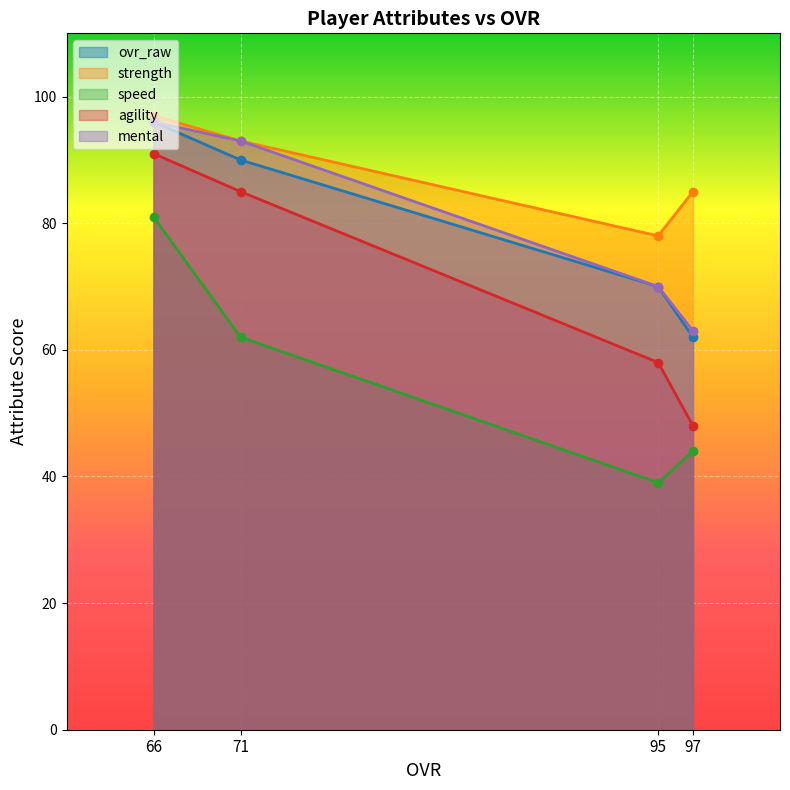

What are all the series names shown in the legend?

ovr_raw, strength, speed, agility, mental